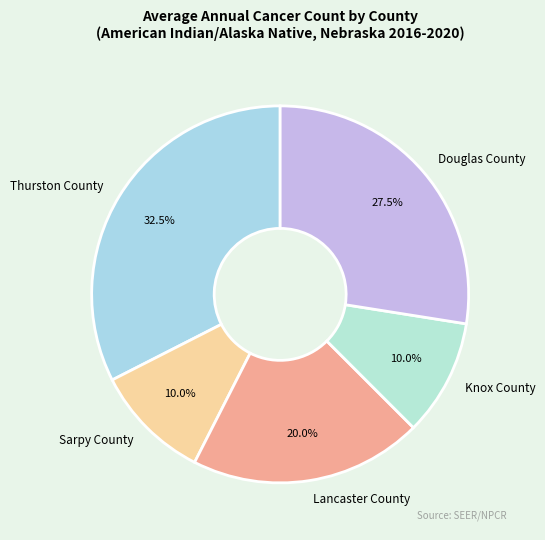

Is there a majority slice in this chart?

No